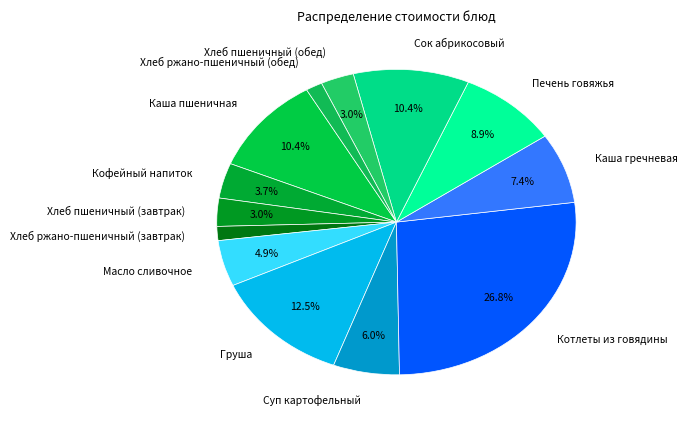

Do Котлеты из говядины and Сок абрикосовый together represent more than half of the pie?

No